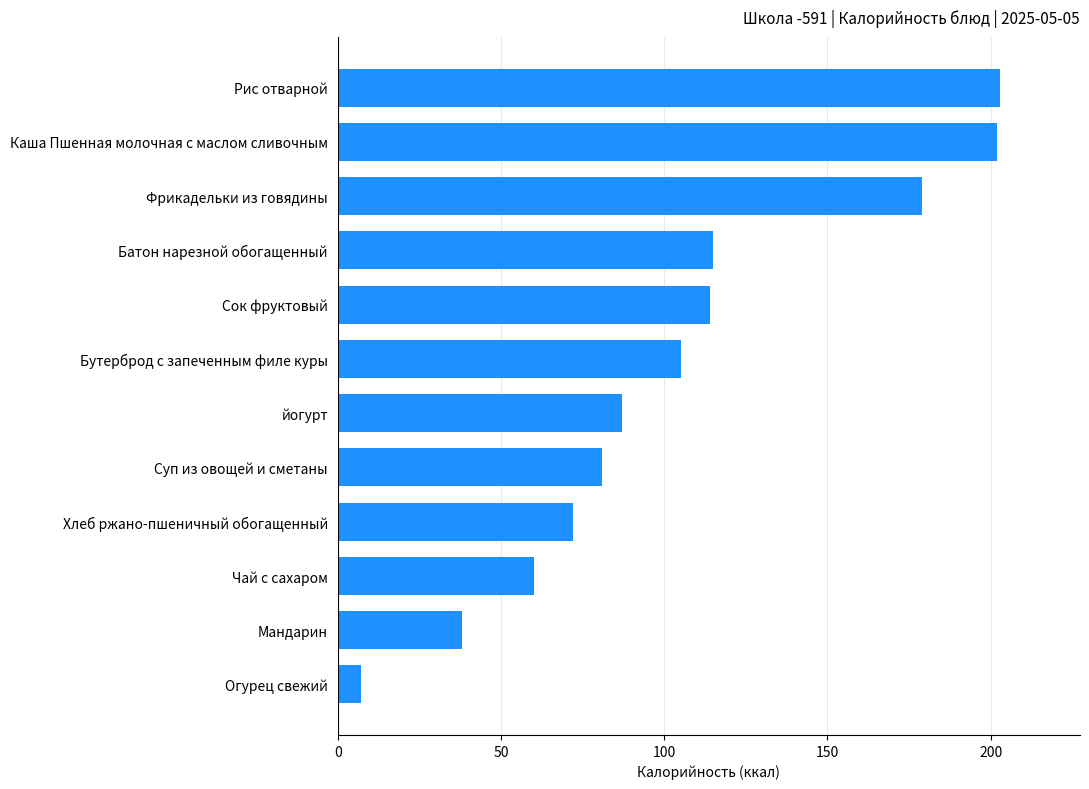

What is the sum of all values?

1263